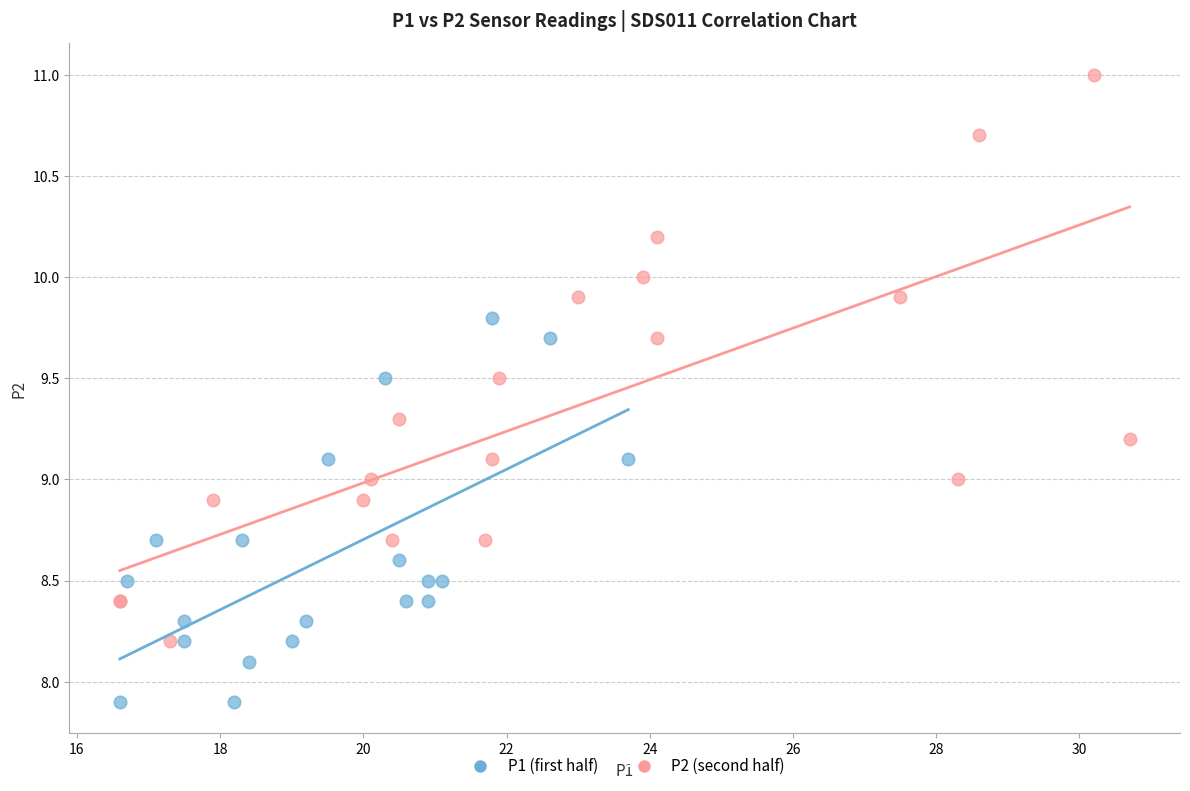

Which series contains the highest Y value?

P2 (second half)